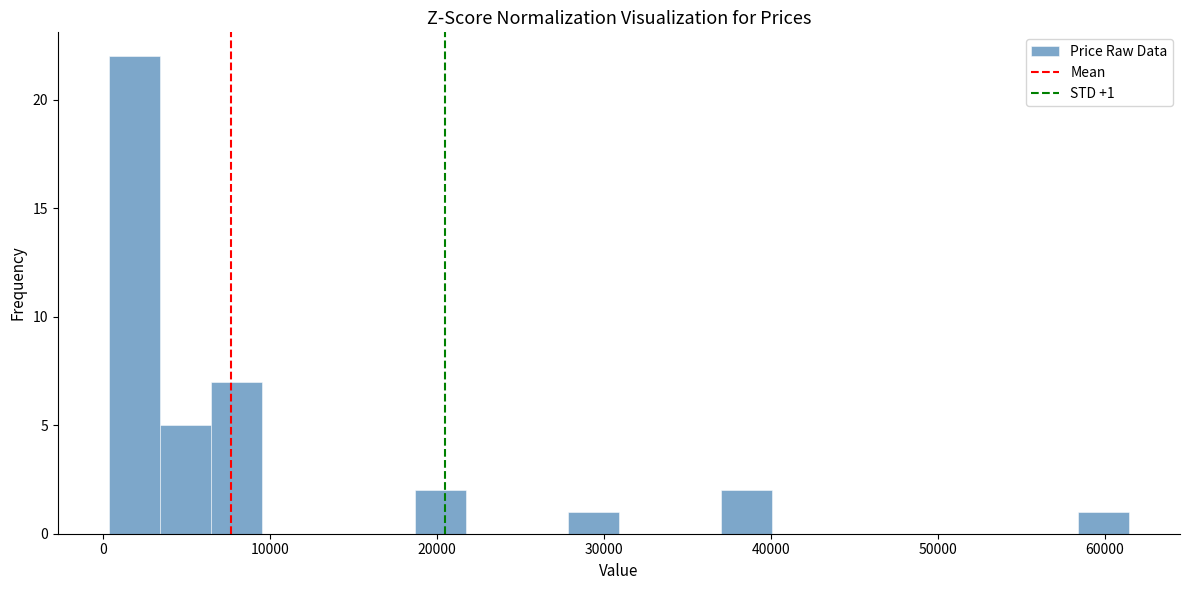

Around what value on the x-axis is the tallest bar? Give the approximate position of its centre, as read against the axis.

2000